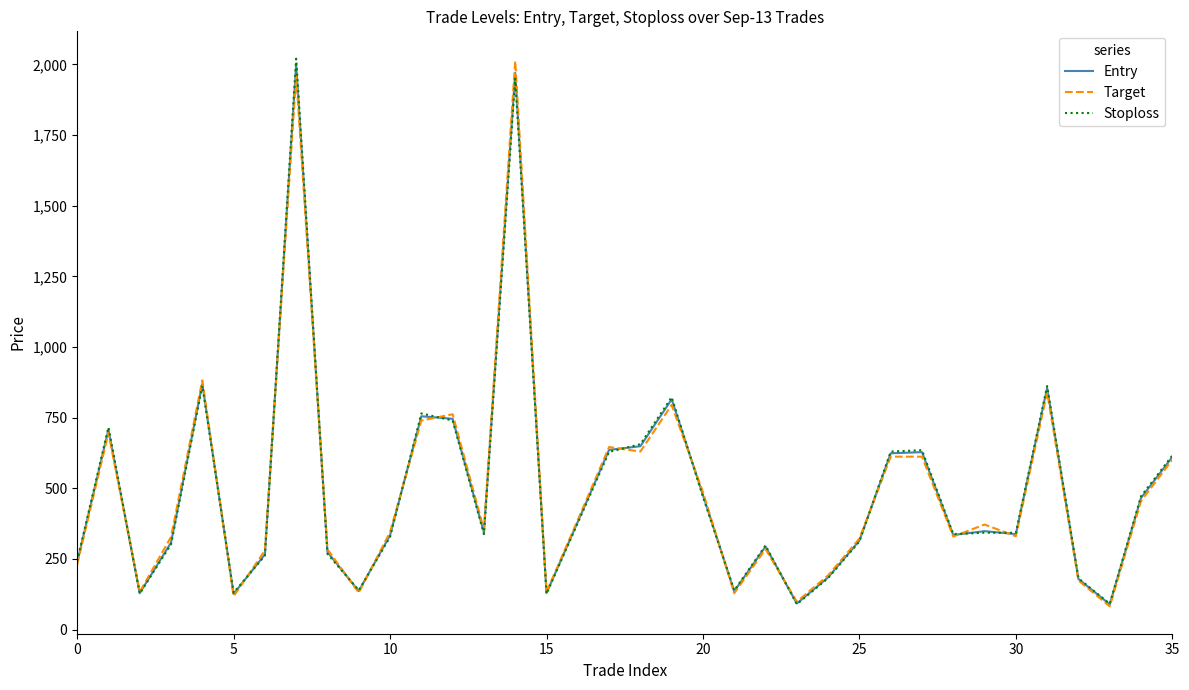

What is the smallest value displayed?

82.5